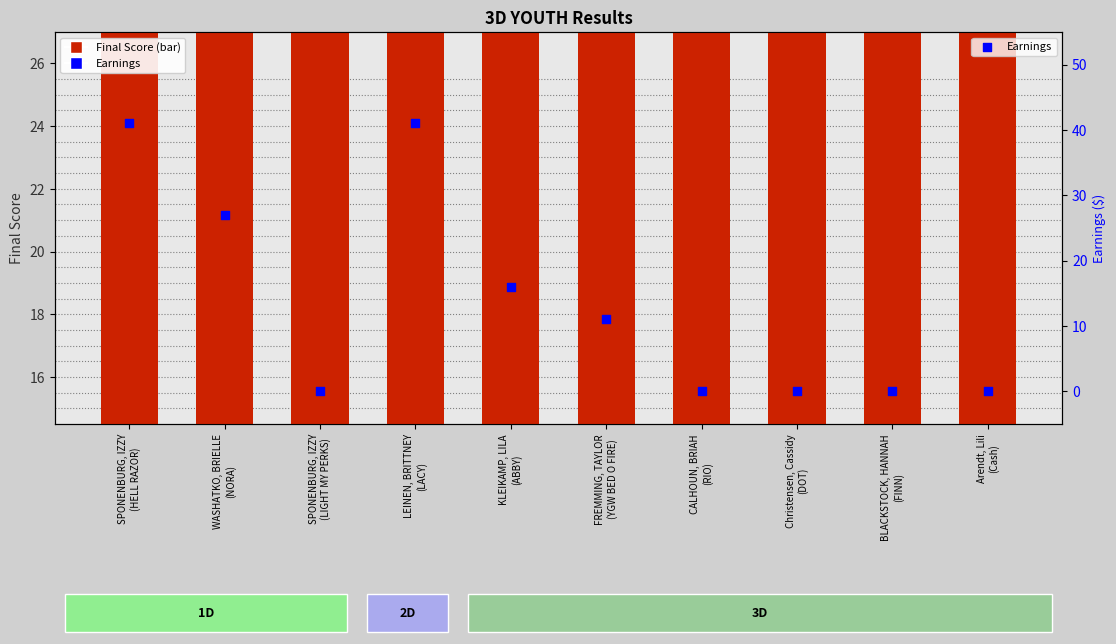

What are all the series names shown in the legend?

Final Score, Earnings